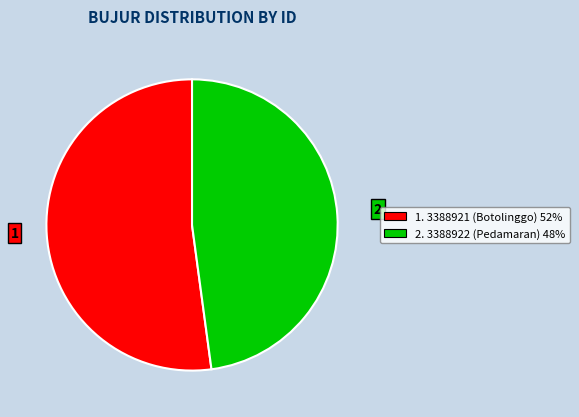

Does any single category account for the majority?

Yes